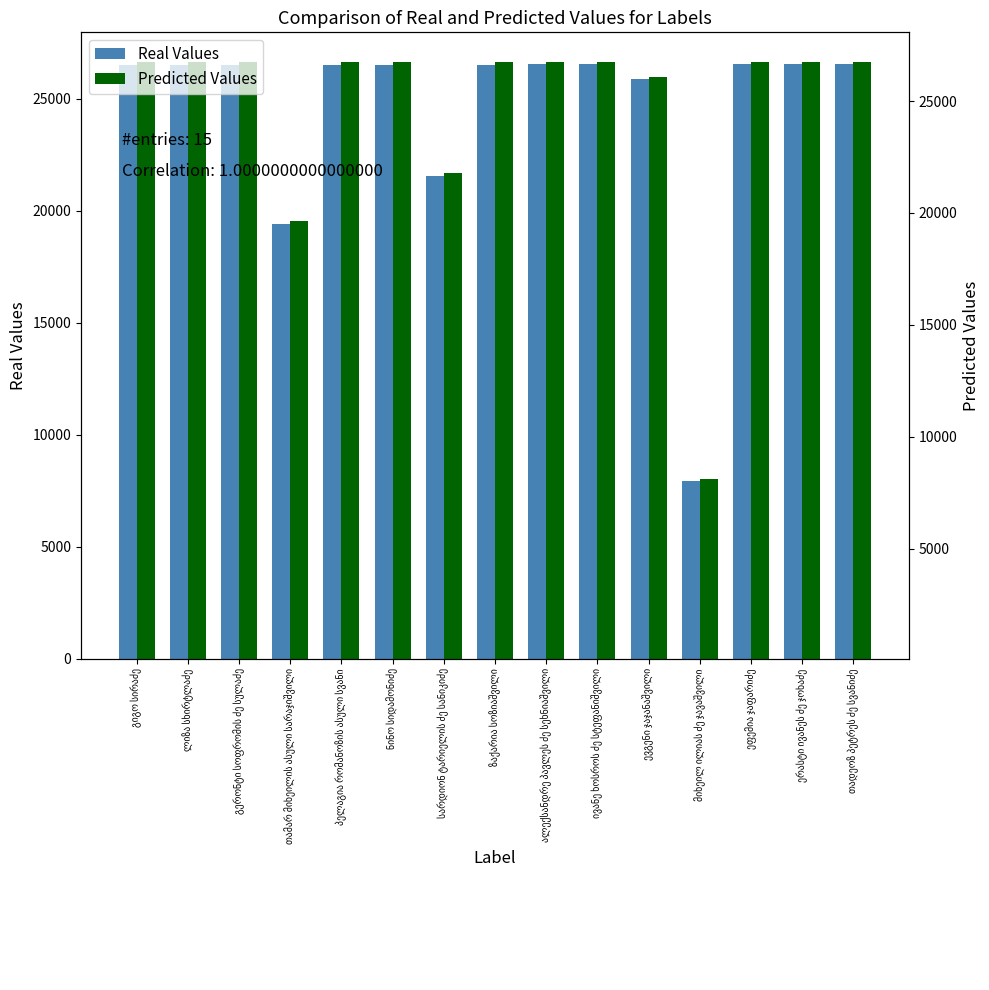

What is the maximum value shown in the chart?

26635